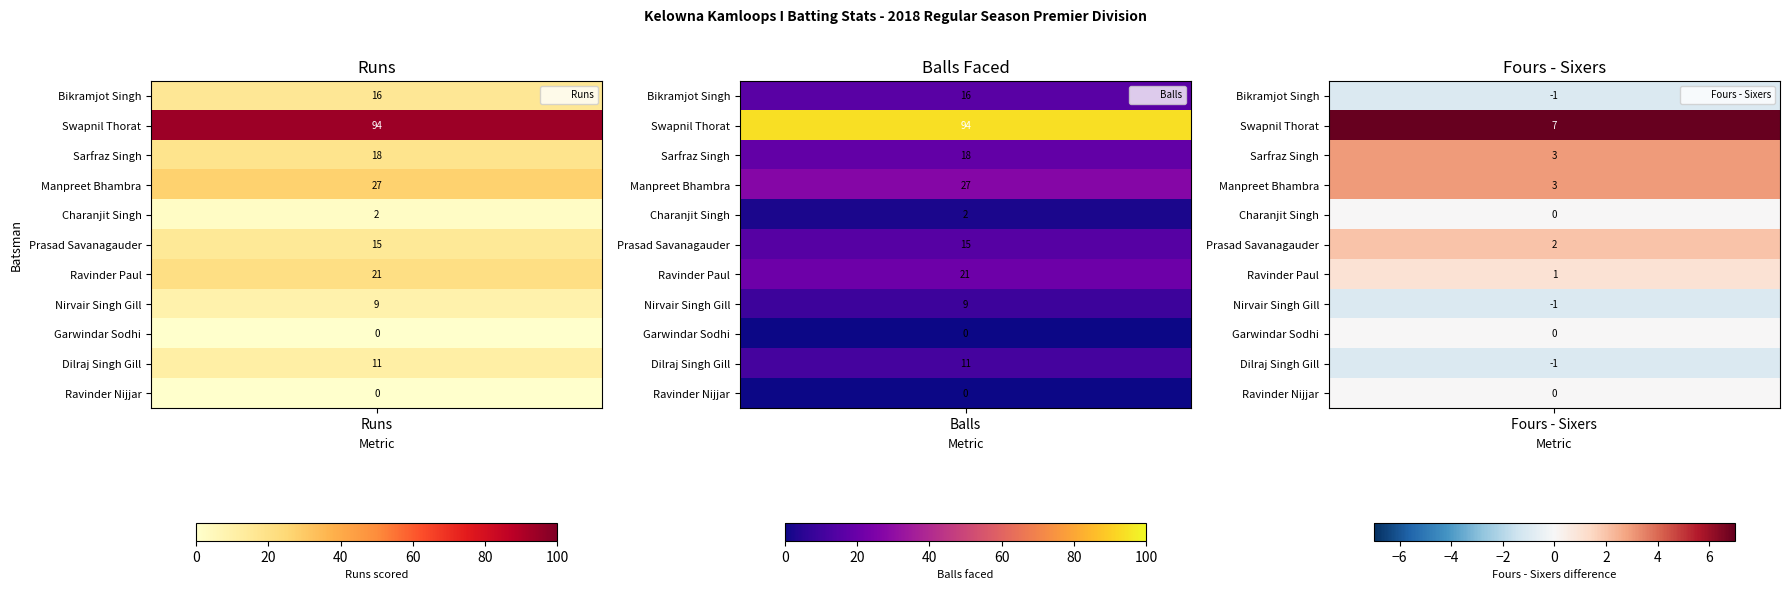

What is the difference between the highest and lowest values at Balls?

94